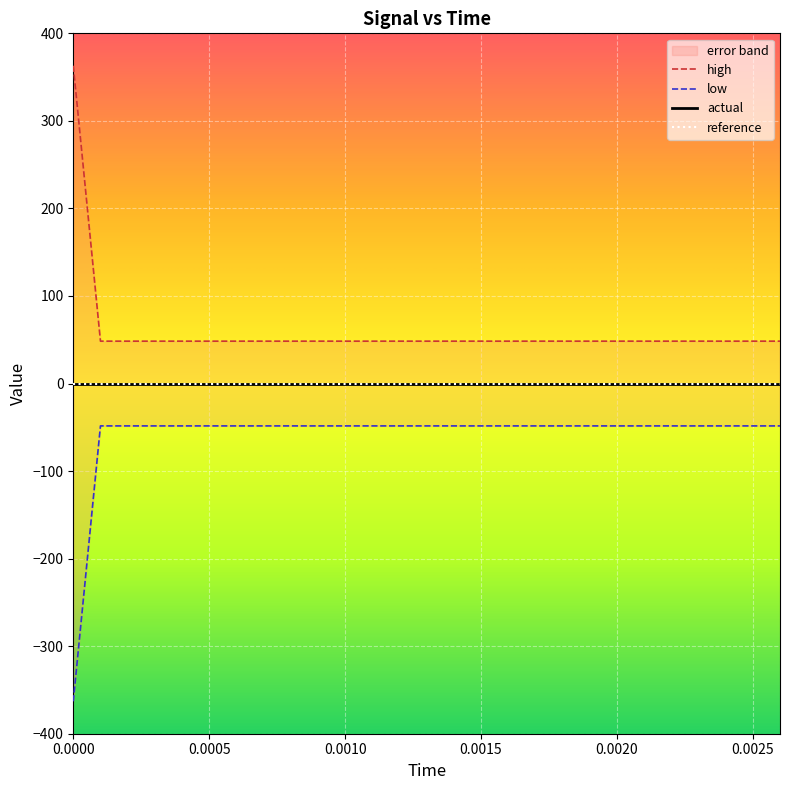

True or false: low and high intersect in this chart.

False